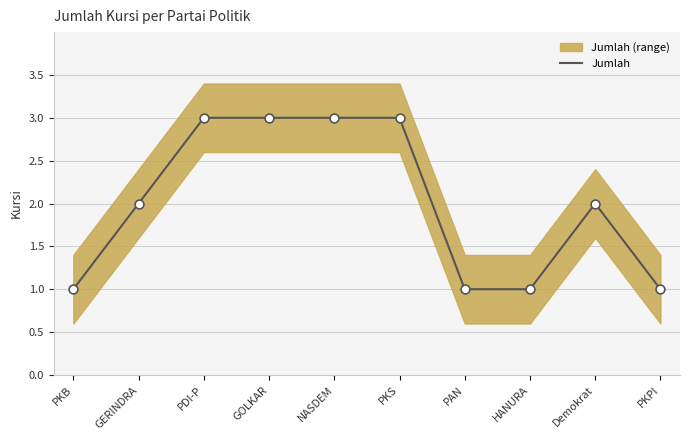

What is the change in value from NASDEM to HANURA?

-2